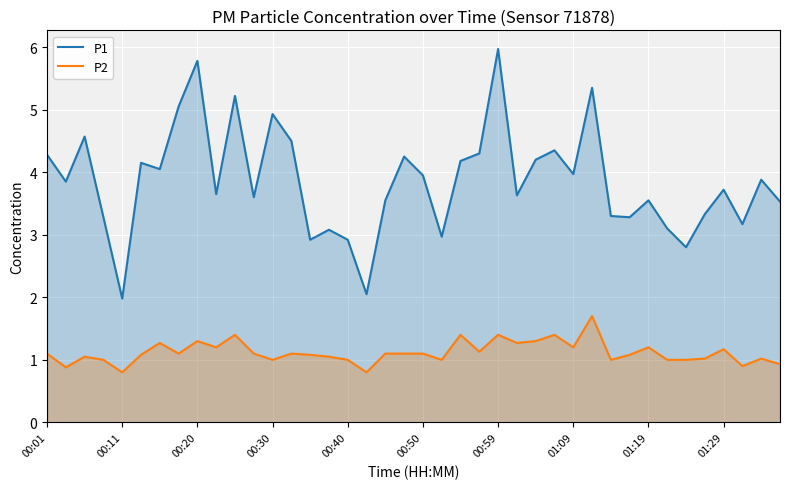

List the series in order of their overall mean, lowest first.

P2, P1